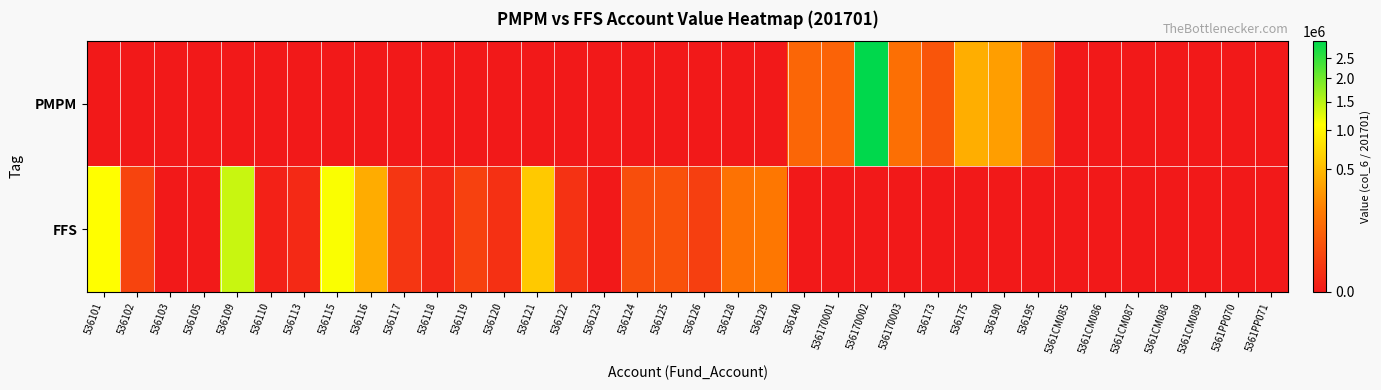

Between 5361CM087 and 5361CM089, which series saw the biggest shift?

PMPM